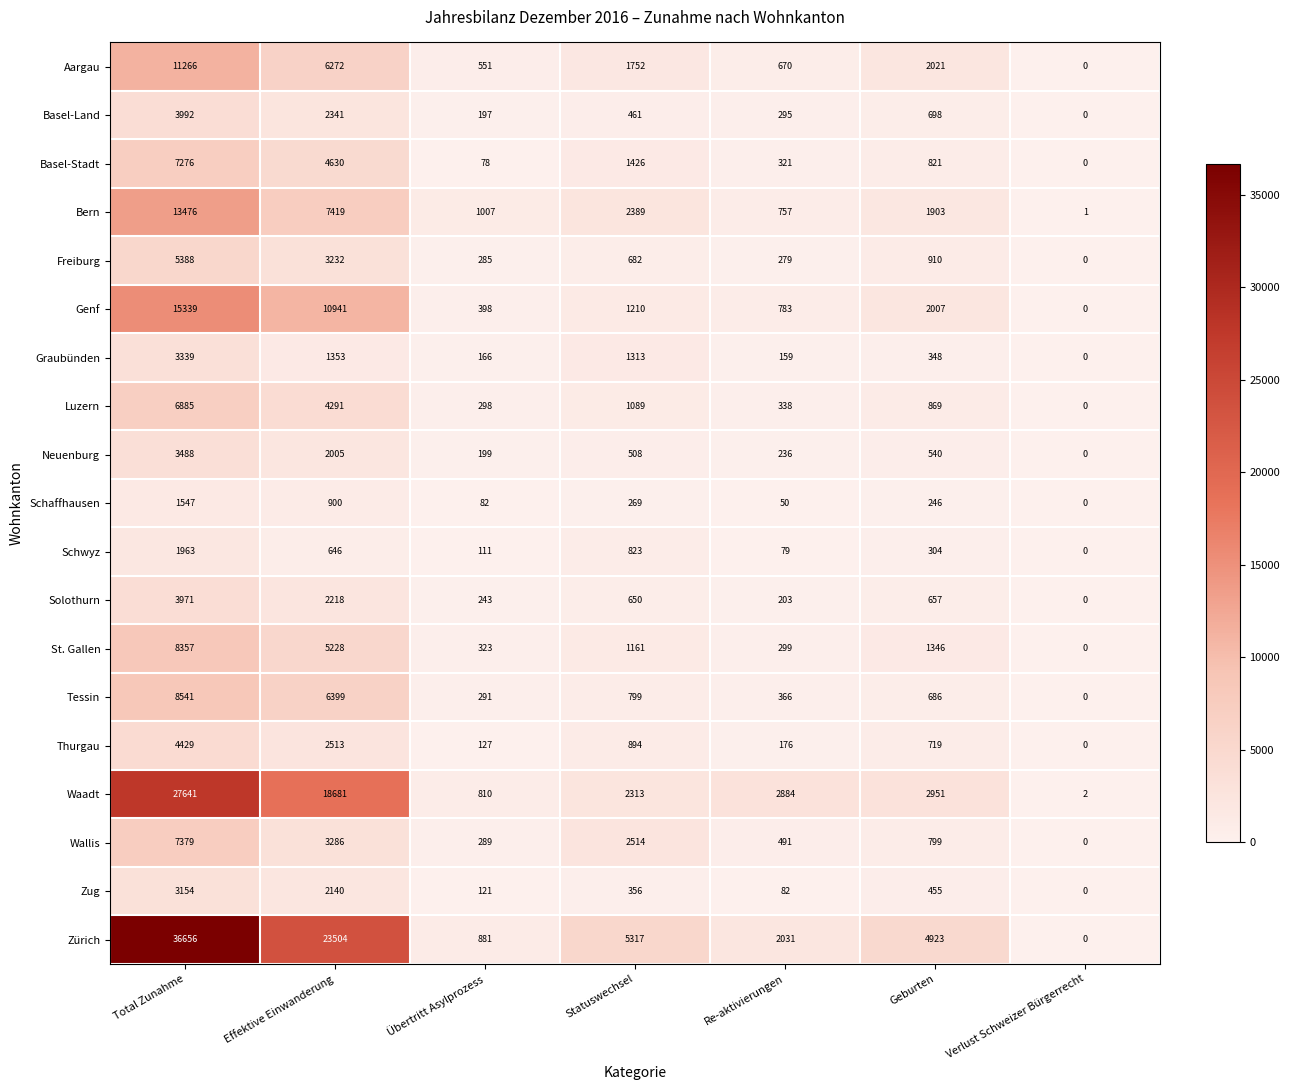

Between Statuswechsel and Re-aktivierungen, which series saw the biggest shift?

Zürich